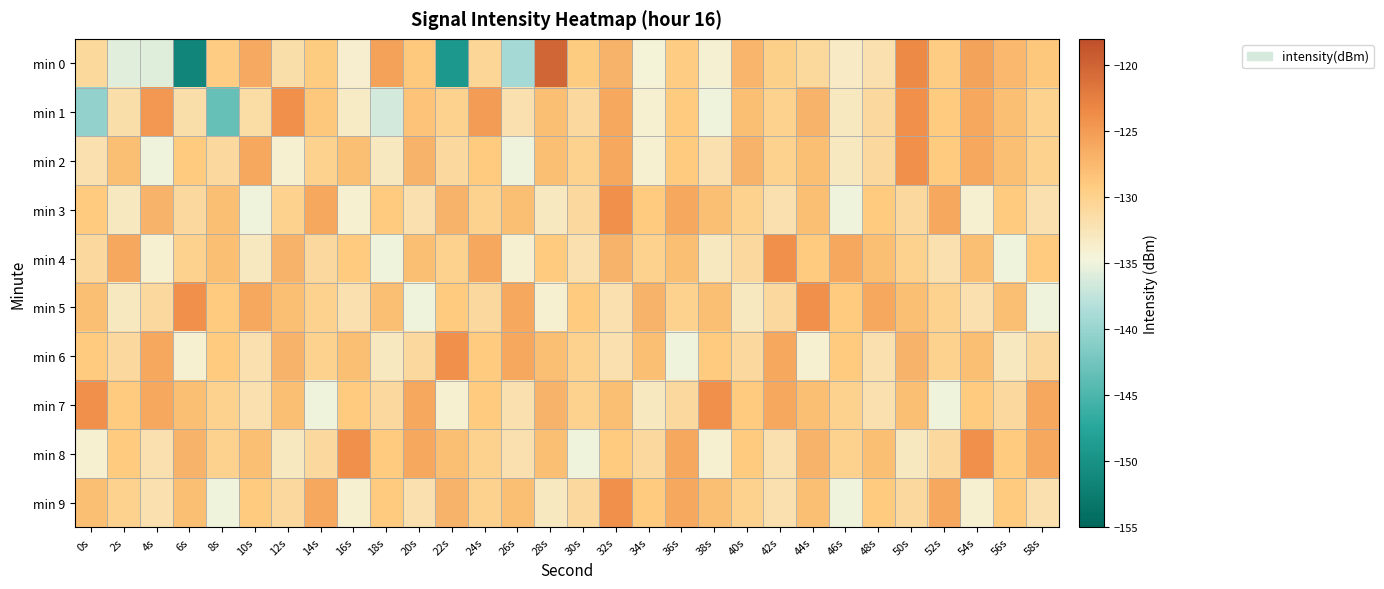

Reading right to left, transcribe all the data shown in this chart.

min 0: 58s=-128.7	56s=-127.5	54s=-125.6	52s=-129.4	50s=-123.5	48s=-132.0	46s=-133.3	44s=-130.8	42s=-129.7	40s=-127.1	38s=-134.0	36s=-129.3	34s=-134.4	32s=-127.1	30s=-129.3	28s=-120.1	26s=-139.2	24s=-130.5	22s=-149.1	20s=-128.8	18s=-125.4	16s=-133.8	14s=-129.2	12s=-131.7	10s=-126.1	8s=-129.4	6s=-151.5	4s=-135.8	2s=-135.7	0s=-130.7
min 1: 58s=-130.0	56s=-128.0	54s=-126.0	52s=-129.0	50s=-124.0	48s=-131.0	46s=-133.0	44s=-127.0	42s=-130.0	40s=-128.0	38s=-135.0	36s=-129.0	34s=-134.0	32s=-126.0	30s=-131.0	28s=-128.0	26s=-132.0	24s=-125.0	22s=-130.0	20s=-128.5	18s=-136.6	16s=-133.4	14s=-128.7	12s=-124.0	10s=-131.4	8s=-143.3	6s=-131.7	4s=-124.7	2s=-131.7	0s=-140.3
min 2: 58s=-130.0	56s=-128.0	54s=-126.0	52s=-129.0	50s=-124.0	48s=-131.0	46s=-133.0	44s=-128.0	42s=-130.0	40s=-127.0	38s=-132.0	36s=-129.0	34s=-134.0	32s=-126.0	30s=-130.0	28s=-128.0	26s=-135.0	24s=-129.0	22s=-131.0	20s=-127.0	18s=-133.0	16s=-128.0	14s=-130.0	12s=-134.0	10s=-126.0	8s=-131.0	6s=-129.0	4s=-135.0	2s=-128.0	0s=-132.0
min 3: 58s=-132.0	56s=-129.0	54s=-134.0	52s=-126.0	50s=-131.0	48s=-129.0	46s=-135.0	44s=-128.0	42s=-132.0	40s=-130.0	38s=-128.0	36s=-126.0	34s=-129.0	32s=-124.0	30s=-131.0	28s=-133.0	26s=-128.0	24s=-130.0	22s=-127.0	20s=-132.0	18s=-129.0	16s=-134.0	14s=-126.0	12s=-130.0	10s=-135.0	8s=-128.0	6s=-131.0	4s=-127.0	2s=-133.0	0s=-129.0
min 4: 58s=-129.0	56s=-135.0	54s=-128.0	52s=-132.0	50s=-130.0	48s=-128.0	46s=-126.0	44s=-129.0	42s=-124.0	40s=-131.0	38s=-133.0	36s=-128.0	34s=-130.0	32s=-127.0	30s=-132.0	28s=-129.0	26s=-134.0	24s=-126.0	22s=-130.0	20s=-128.0	18s=-135.0	16s=-129.0	14s=-131.0	12s=-127.0	10s=-133.0	8s=-128.0	6s=-130.0	4s=-134.0	2s=-126.0	0s=-131.0
min 5: 58s=-135.0	56s=-128.0	54s=-132.0	52s=-130.0	50s=-128.0	48s=-126.0	46s=-129.0	44s=-124.0	42s=-131.0	40s=-133.0	38s=-128.0	36s=-130.0	34s=-127.0	32s=-132.0	30s=-129.0	28s=-134.0	26s=-126.0	24s=-131.0	22s=-129.0	20s=-135.0	18s=-128.0	16s=-132.0	14s=-130.0	12s=-128.0	10s=-126.0	8s=-129.0	6s=-124.0	4s=-131.0	2s=-133.0	0s=-128.0
min 6: 58s=-131.0	56s=-133.0	54s=-128.0	52s=-130.0	50s=-127.0	48s=-132.0	46s=-129.0	44s=-134.0	42s=-126.0	40s=-131.0	38s=-129.0	36s=-135.0	34s=-128.0	32s=-132.0	30s=-130.0	28s=-128.0	26s=-126.0	24s=-129.0	22s=-124.0	20s=-131.0	18s=-133.0	16s=-128.0	14s=-130.0	12s=-127.0	10s=-132.0	8s=-129.0	6s=-134.0	4s=-126.0	2s=-131.0	0s=-129.0
min 7: 58s=-126.0	56s=-131.0	54s=-129.0	52s=-135.0	50s=-128.0	48s=-132.0	46s=-130.0	44s=-128.0	42s=-126.0	40s=-129.0	38s=-124.0	36s=-131.0	34s=-133.0	32s=-128.0	30s=-130.0	28s=-127.0	26s=-132.0	24s=-129.0	22s=-134.0	20s=-126.0	18s=-131.0	16s=-129.0	14s=-135.0	12s=-128.0	10s=-132.0	8s=-130.0	6s=-128.0	4s=-126.0	2s=-129.0	0s=-124.0
min 8: 58s=-126.0	56s=-129.0	54s=-124.0	52s=-131.0	50s=-133.0	48s=-128.0	46s=-130.0	44s=-127.0	42s=-132.0	40s=-129.0	38s=-134.0	36s=-126.0	34s=-131.0	32s=-129.0	30s=-135.0	28s=-128.0	26s=-132.0	24s=-130.0	22s=-128.0	20s=-126.0	18s=-129.0	16s=-124.0	14s=-131.0	12s=-133.0	10s=-128.0	8s=-130.0	6s=-127.0	4s=-132.0	2s=-129.0	0s=-134.0
min 9: 58s=-132.0	56s=-129.0	54s=-134.0	52s=-126.0	50s=-131.0	48s=-129.0	46s=-135.0	44s=-128.0	42s=-132.0	40s=-130.0	38s=-128.0	36s=-126.0	34s=-129.0	32s=-124.0	30s=-131.0	28s=-133.0	26s=-128.0	24s=-130.0	22s=-127.0	20s=-132.0	18s=-129.0	16s=-134.0	14s=-126.0	12s=-131.0	10s=-129.0	8s=-135.0	6s=-128.0	4s=-132.0	2s=-130.0	0s=-128.0